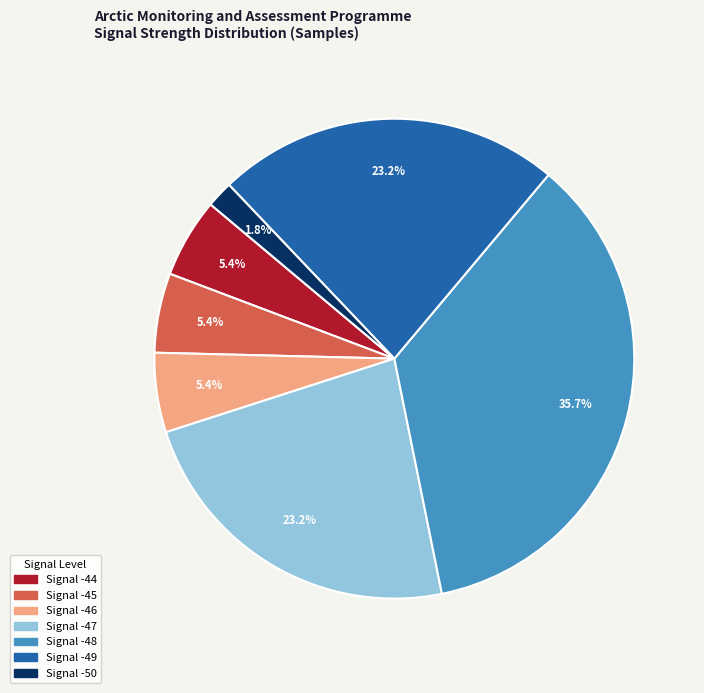

Does any single category account for the majority?

No